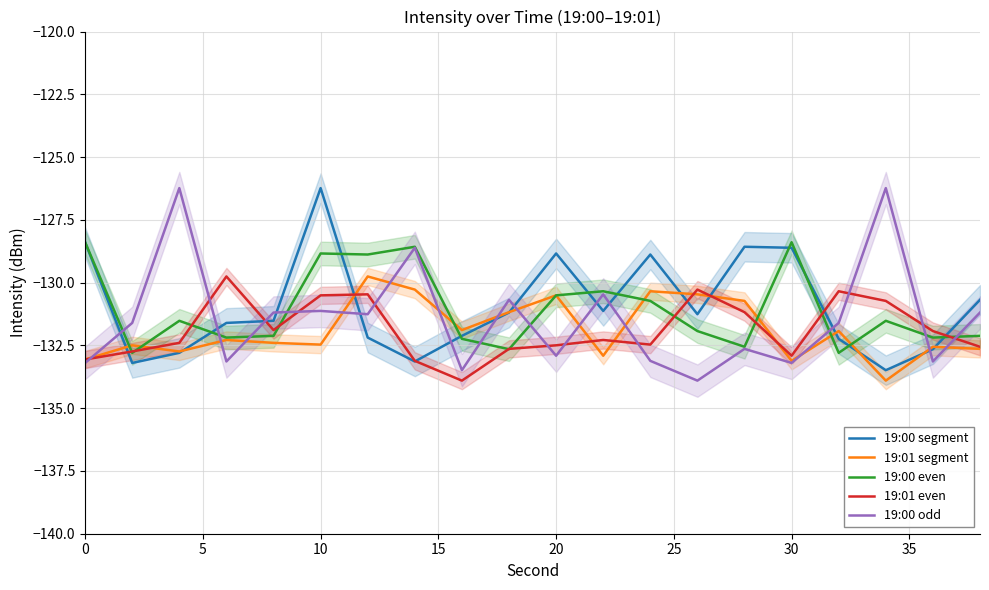

Count the number of categories in the chart.

20